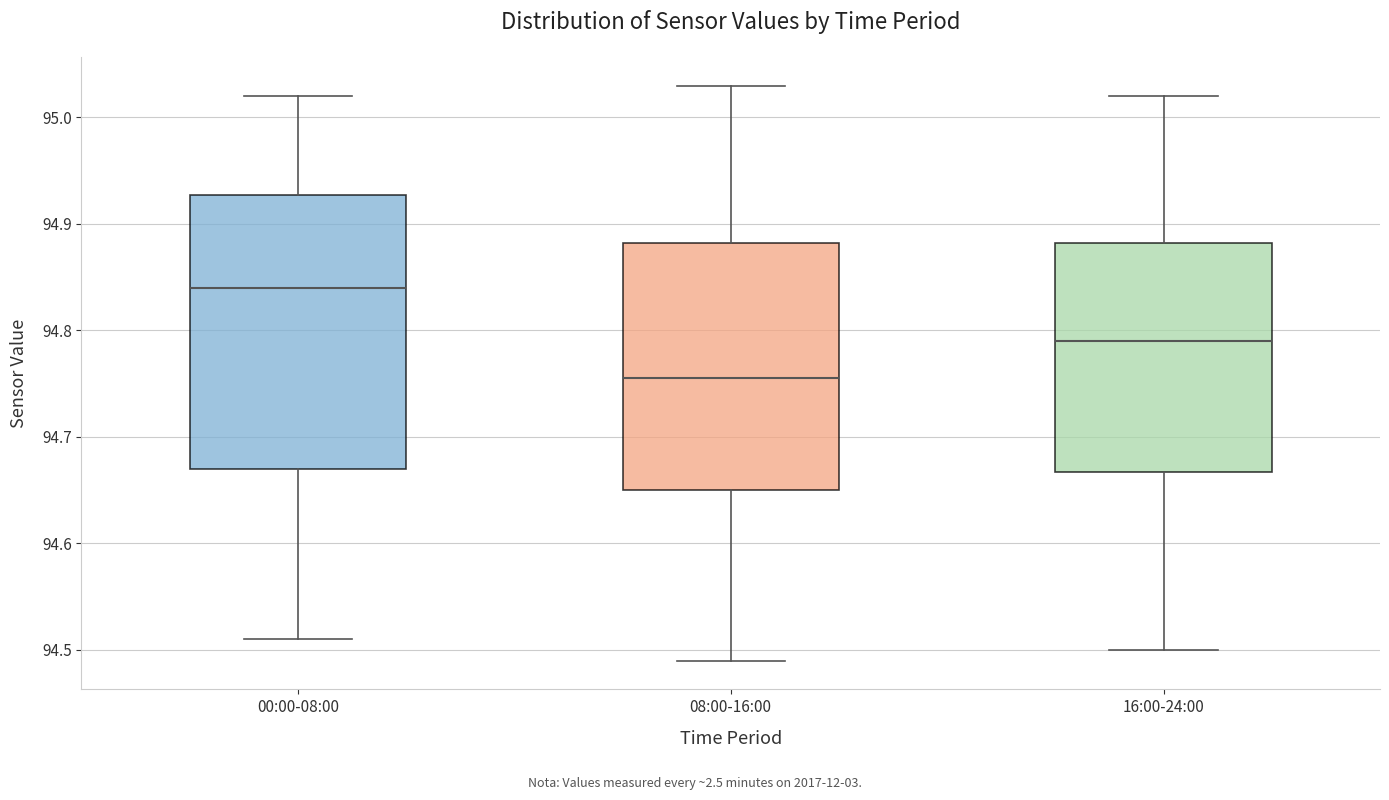

Reading left to right, read every box against the y-axis: the position of its median line, the range the box covers, and the ends of its whiskers. The values are not printed on the chart, so give them approximately, as read against the axis.

00:00-08:00: median 94.84, box 94.67 to 94.93, whiskers 94.51 to 95.02
08:00-16:00: median 94.76, box 94.65 to 94.88, whiskers 94.49 to 95.03
16:00-24:00: median 94.79, box 94.67 to 94.88, whiskers 94.50 to 95.02